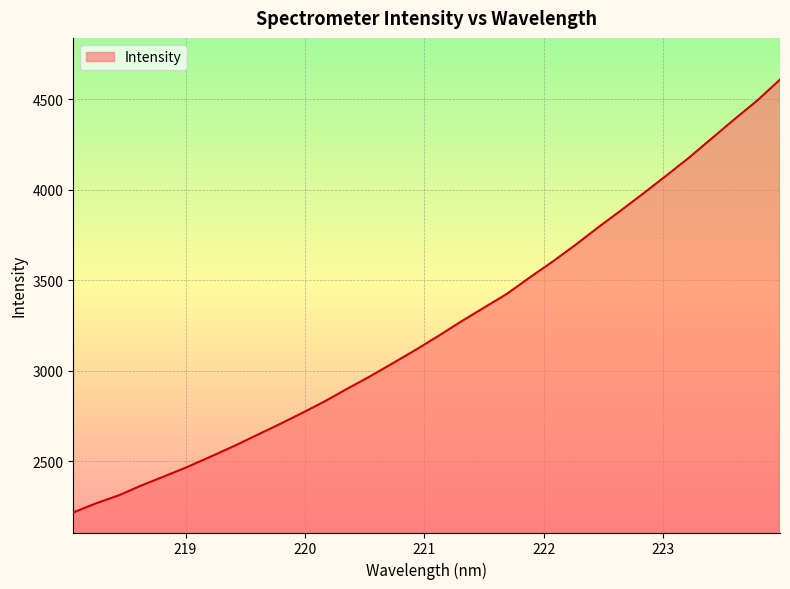

What is the maximum value shown in the chart?

4607.9